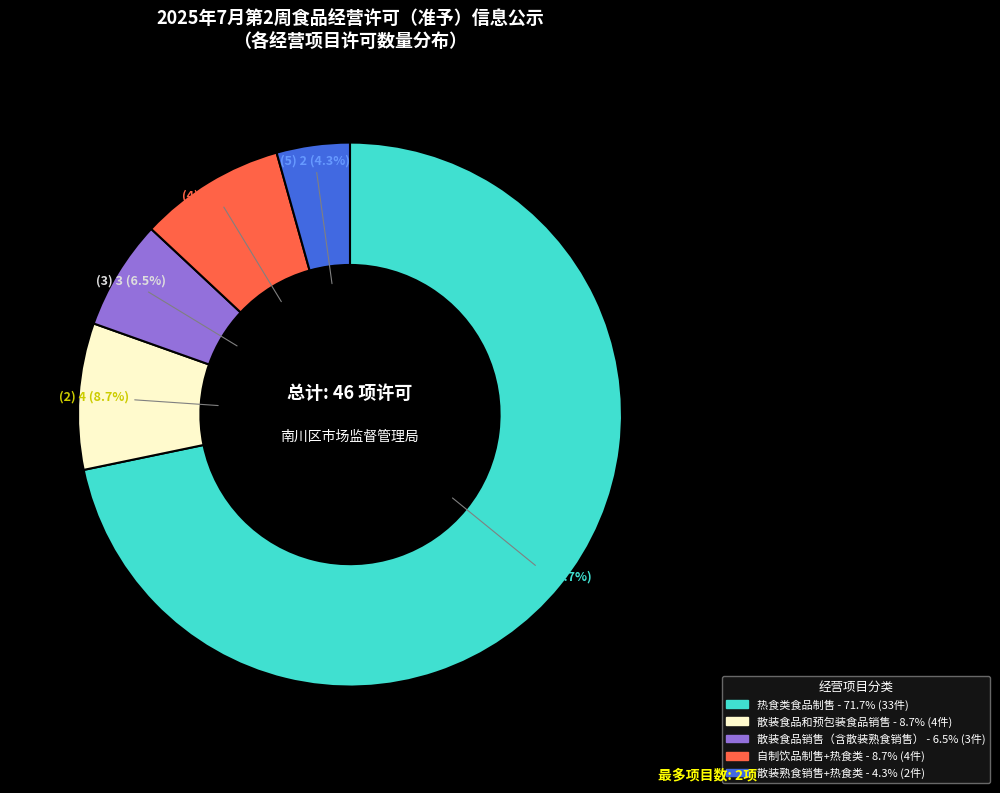

To the nearest percent, what is the difference between the largest and smallest slice percentages?

67%